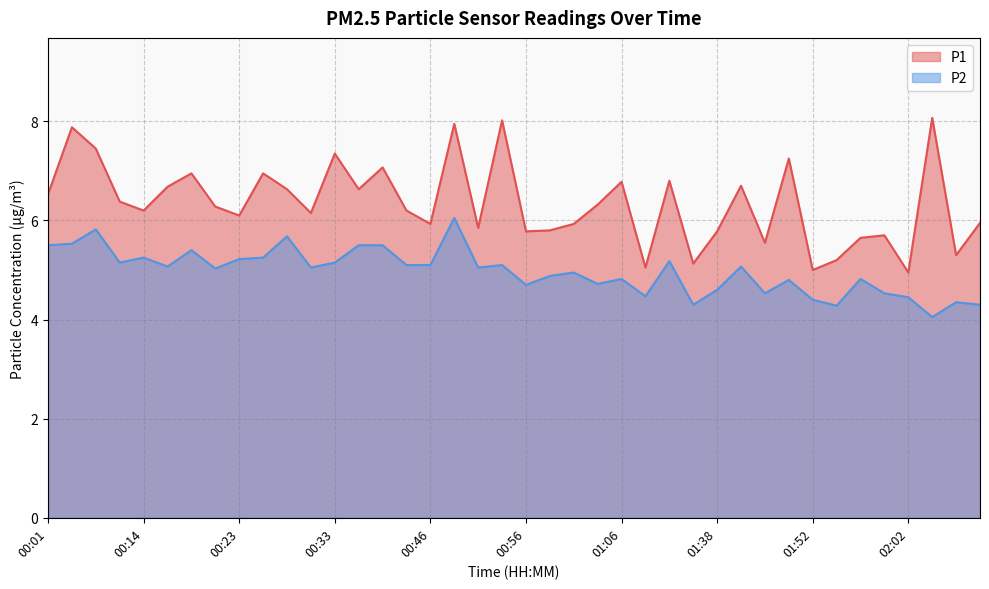

Is it true that P1 equals 5.0 at 02:02?

True